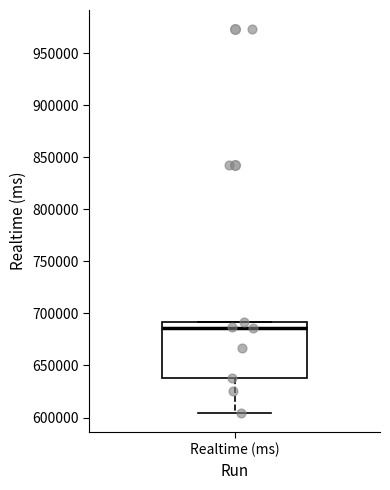

Where does the lower whisker of the box for Realtime (ms) end on the y-axis? The values are not printed on the chart, so give them approximately, as read against the axis.

605000